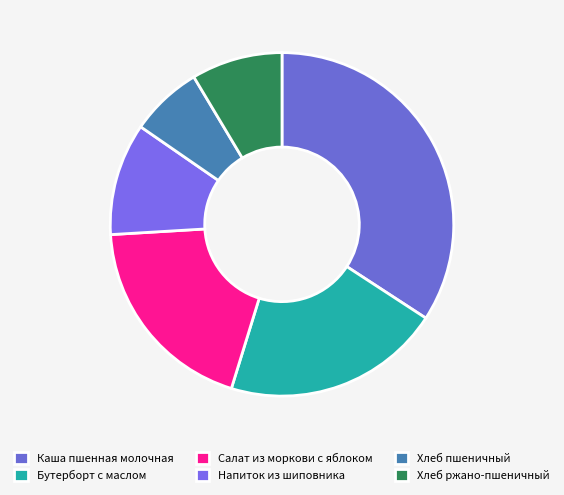

What percentage is the Хлеб ржано-пшеничный slice, to the nearest percent?

9%